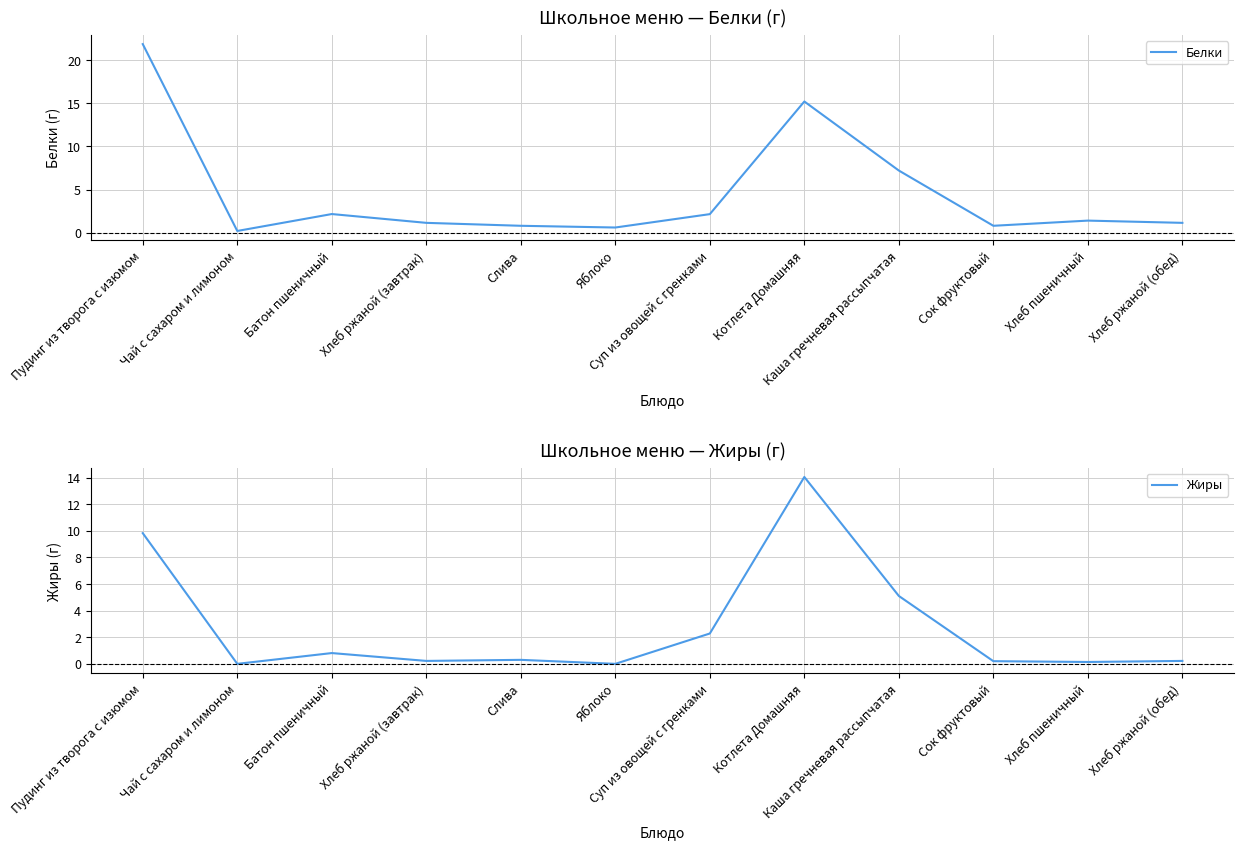

What is the sum of all Жиры values?

33.1